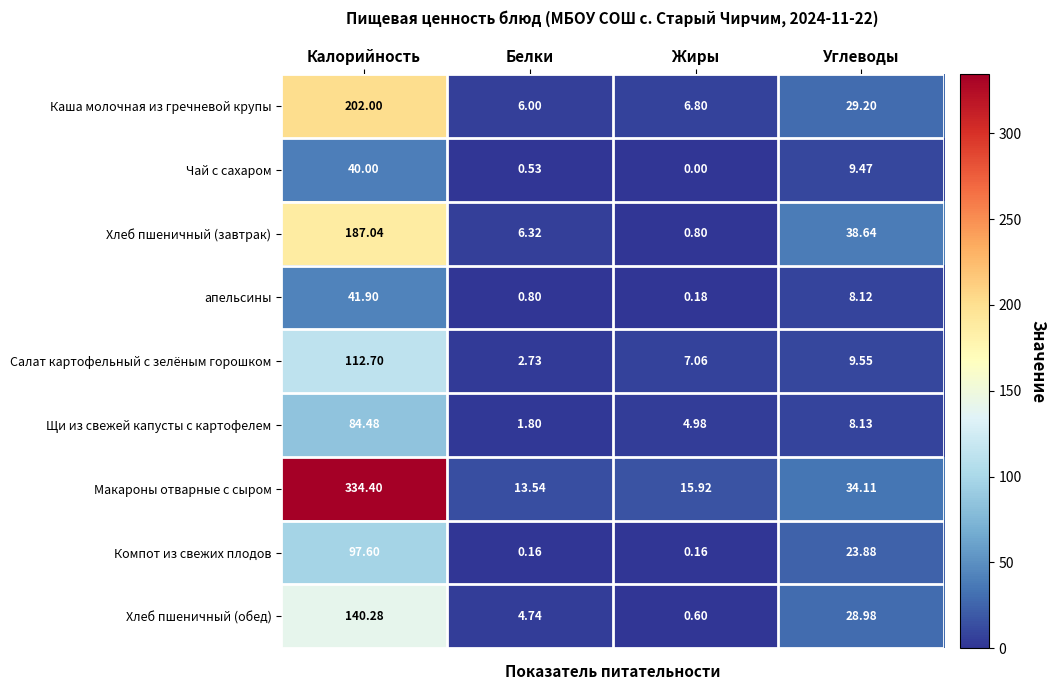

Where is Чай с сахаром nearest to the value 20?

Углеводы